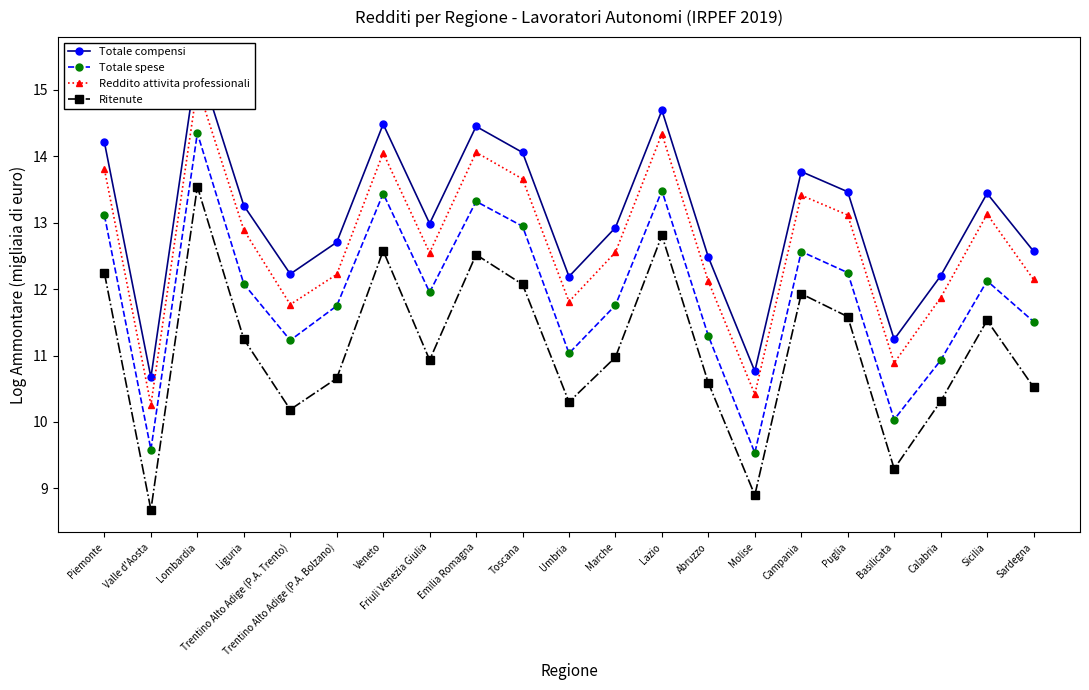

What is the total value across all series at Trentino Alto Adige (P.A. Trento)?

45.4